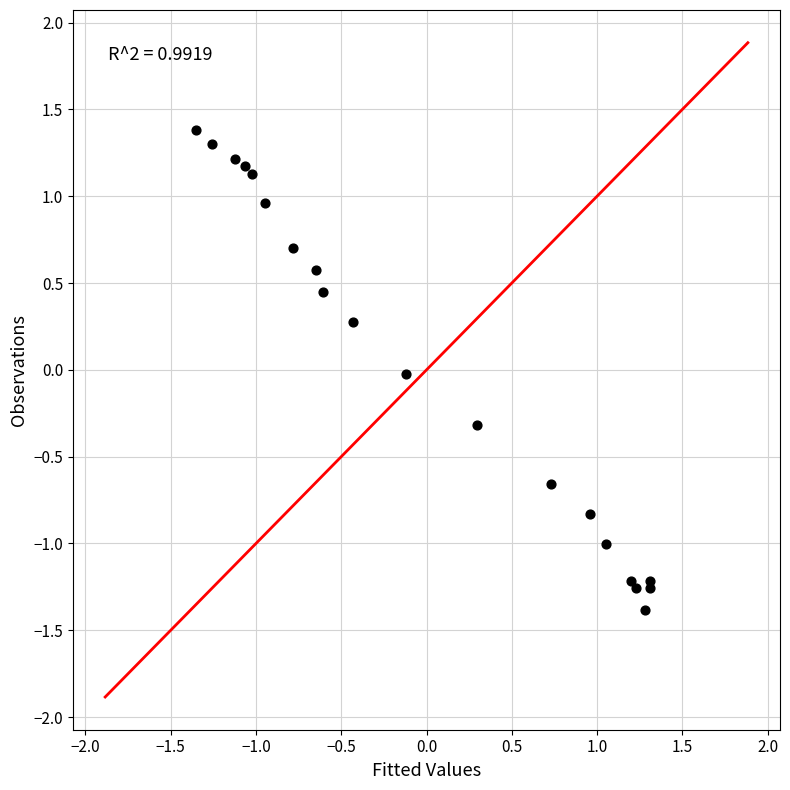

What is the range of Y values (max minus min)?

2.8